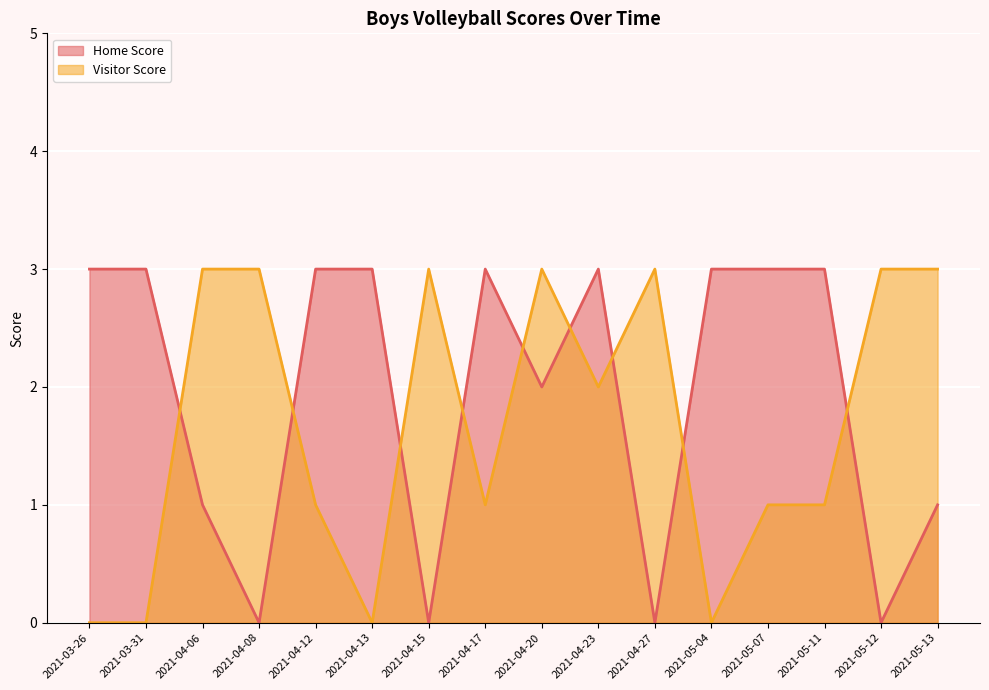

The Home Score series shows 1 at 2021-05-11. True or false?

False